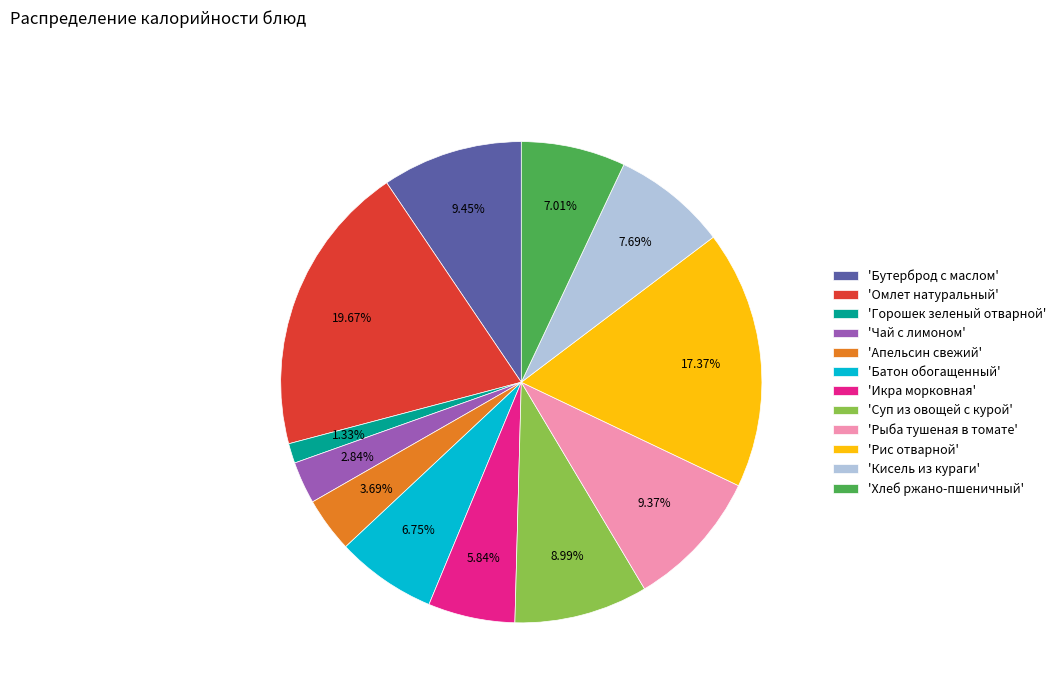

Which slice is the largest?

'Омлет натуральный'